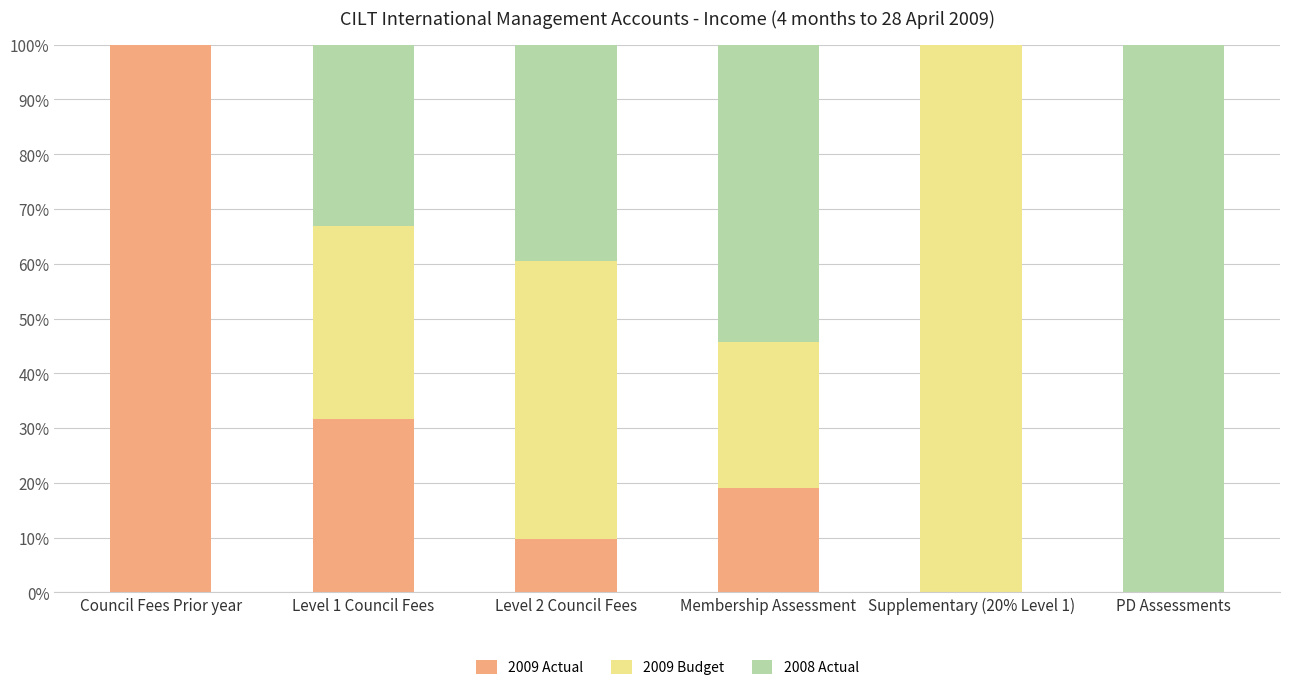

Reading right to left, what are the values for 2009 Actual?

PD Assessments=0.0	Supplementary (20% Level 1)=0.0	Membership Assessment=19.0	Level 2 Council Fees=9.8	Level 1 Council Fees=31.7	Council Fees Prior year=100.0